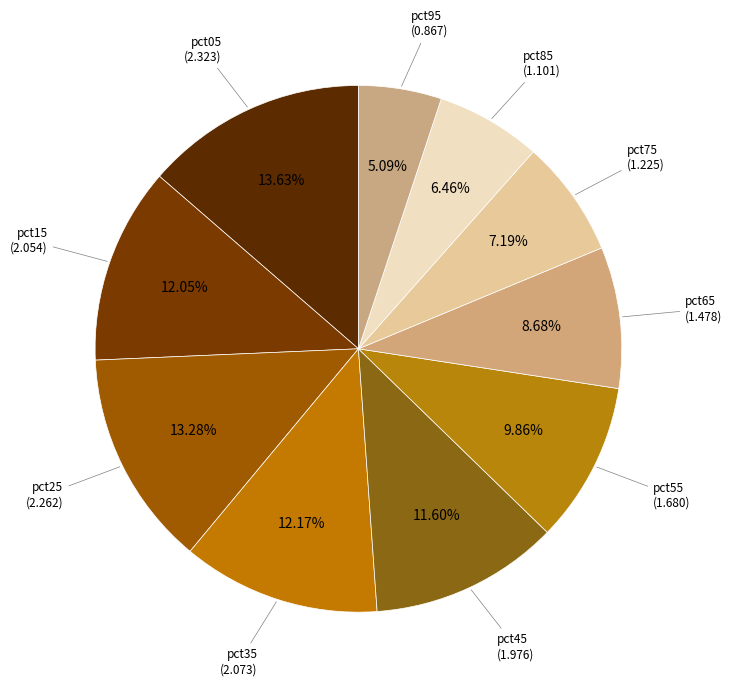

Count the number of slices in the pie.

10